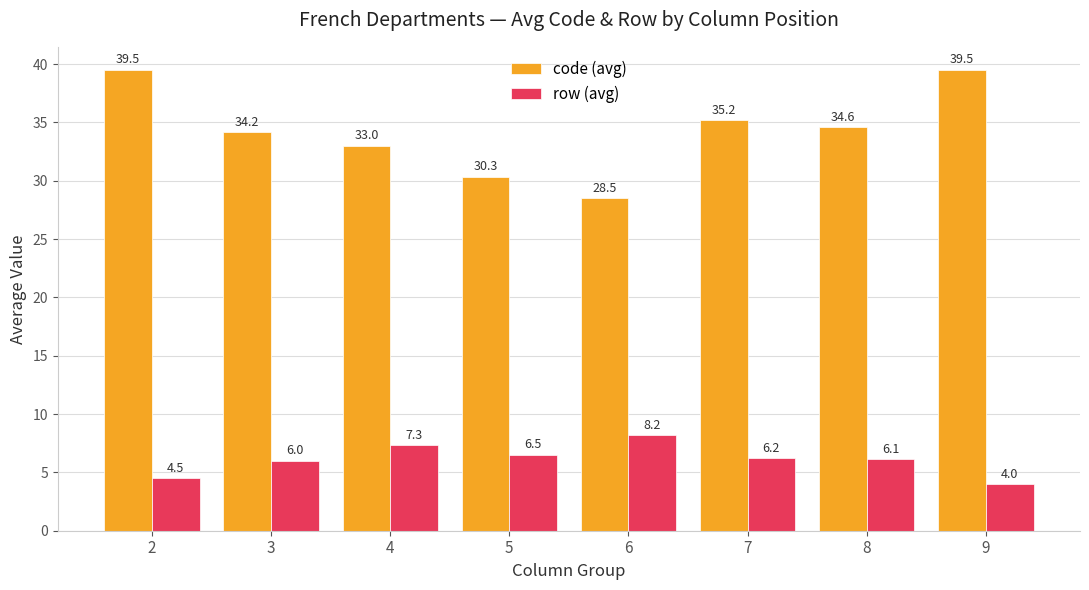

Between 2 and 5, which series saw the biggest shift?

code (avg)